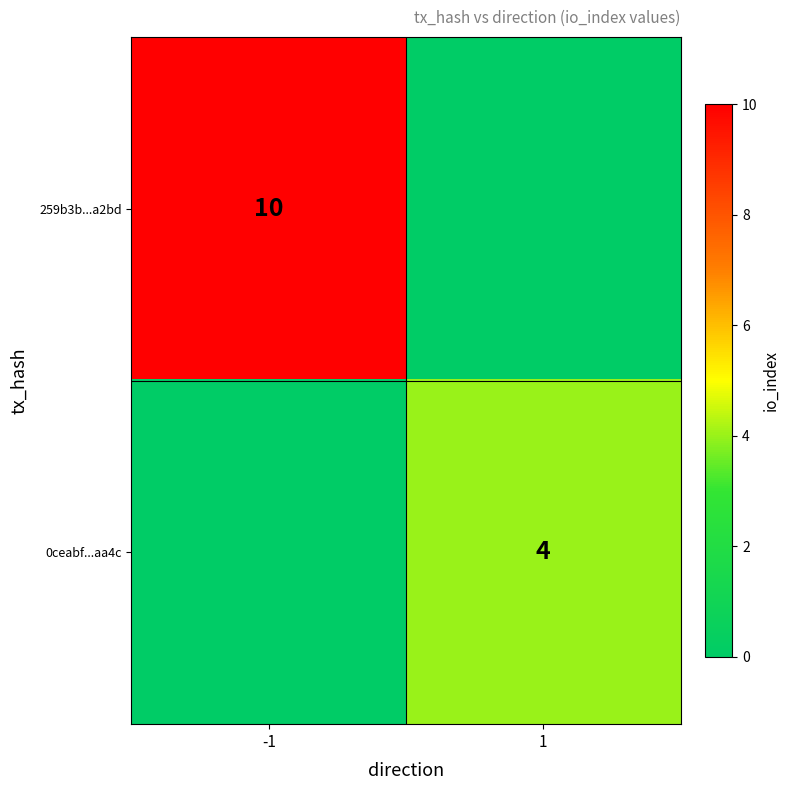

True or false: 259b3b...a2bd has a value of 7 at -1.

False